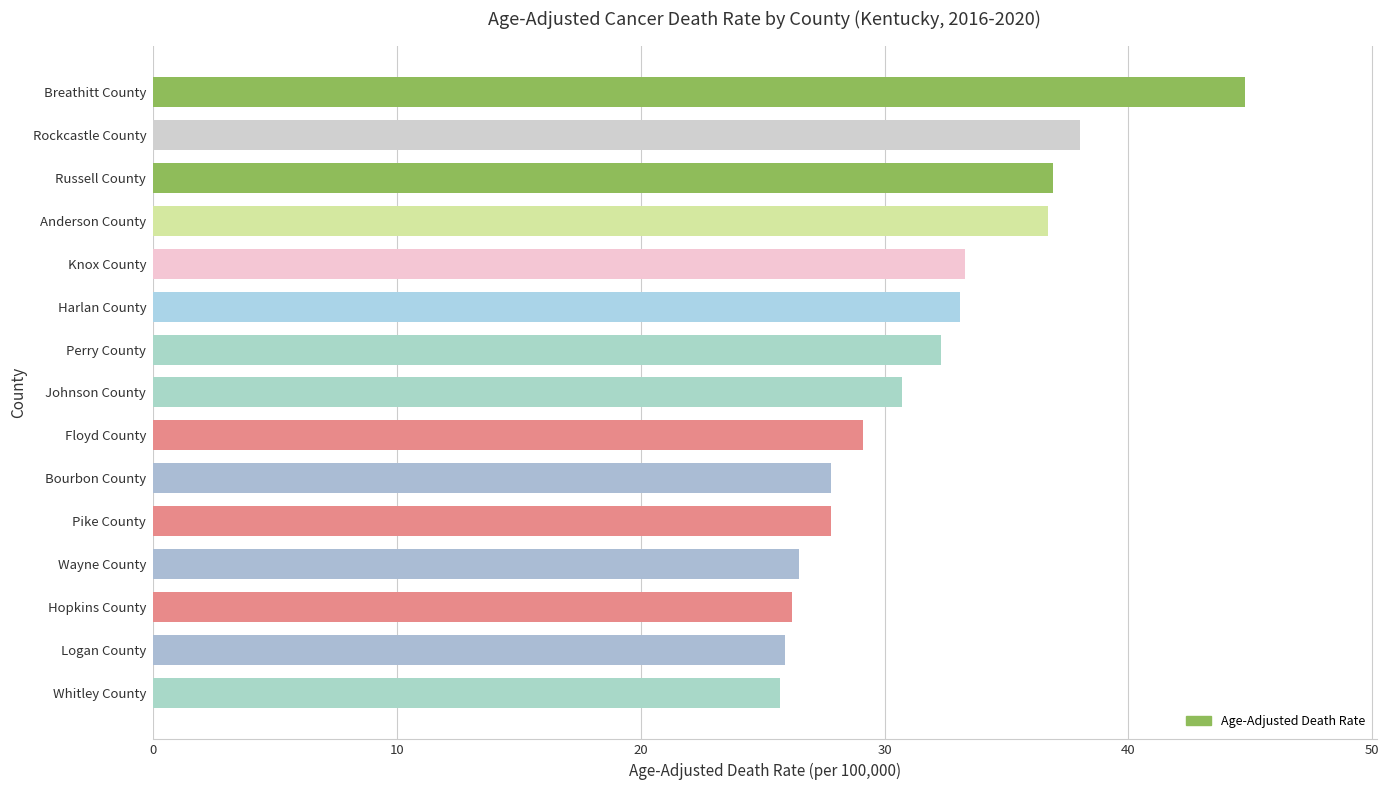

The value at Harlan County is 56.8. True or false?

False